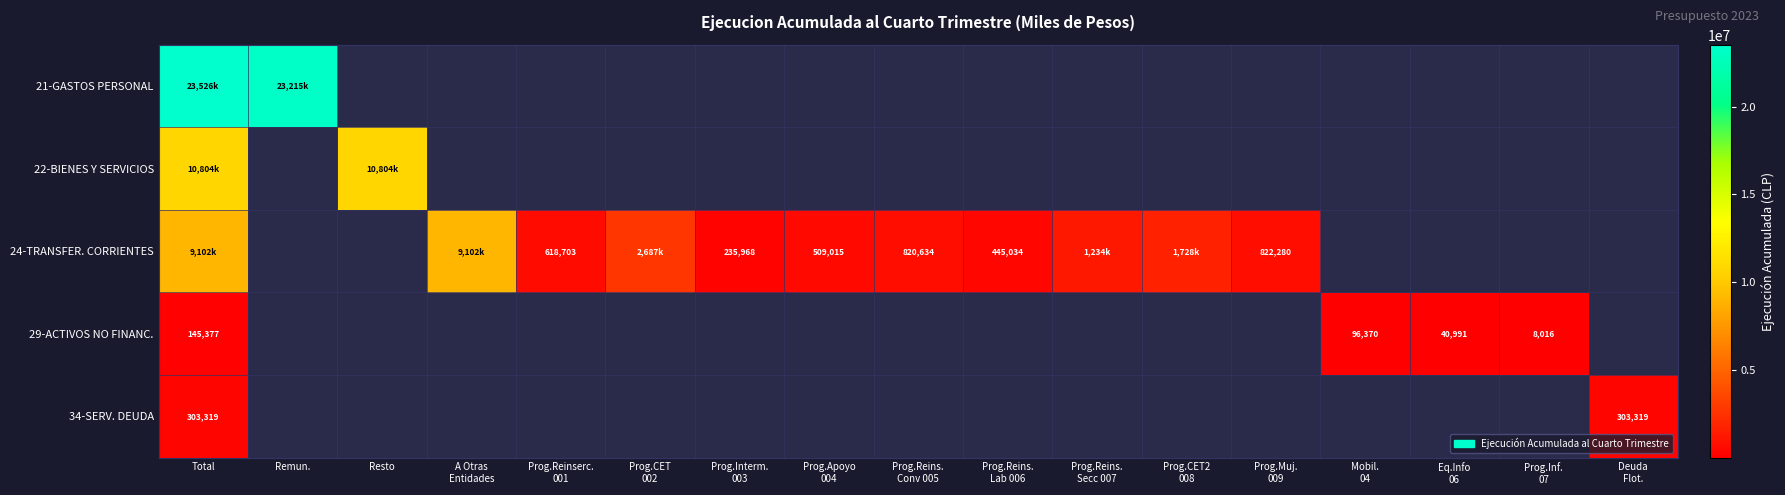

Which has a higher value, Prog.Reinserc.
001 or Prog.CET2
008?

Prog.CET2
008